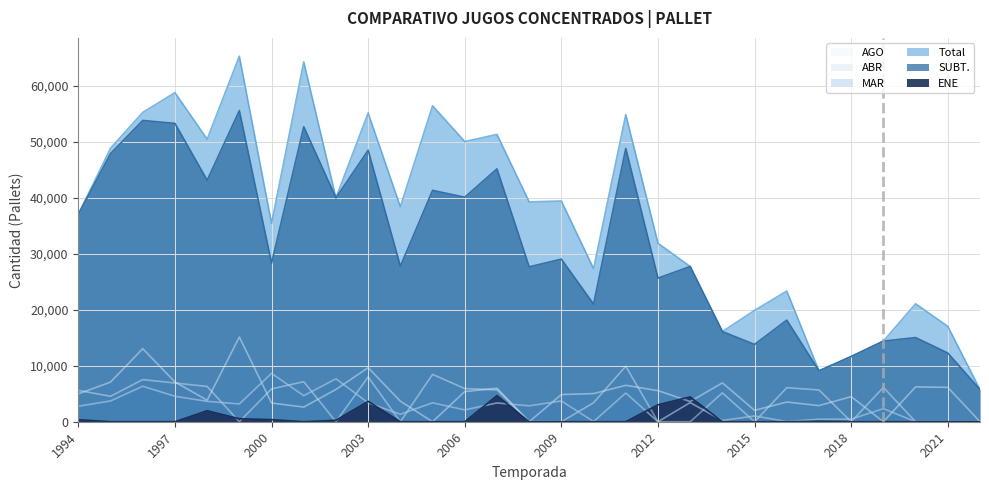

What is the maximum value for Total?

65327.0